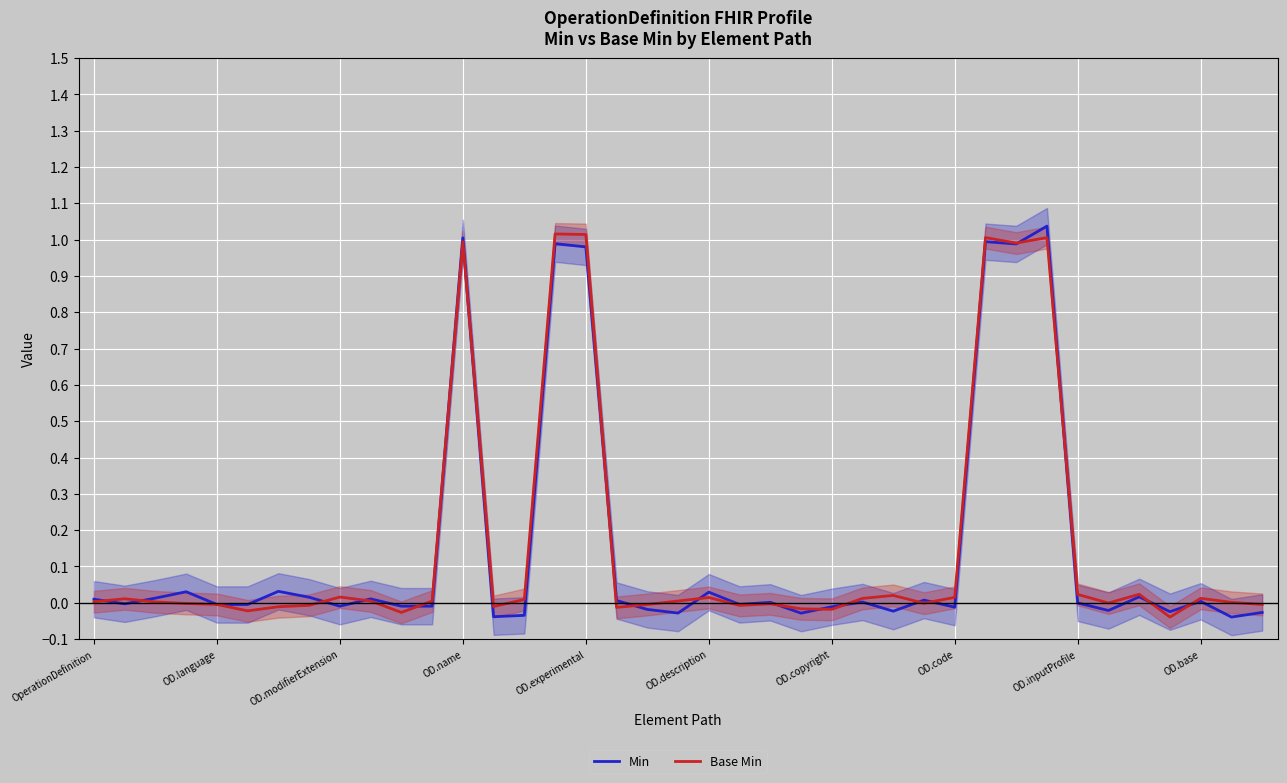

How many data points in Min are above 0?

19